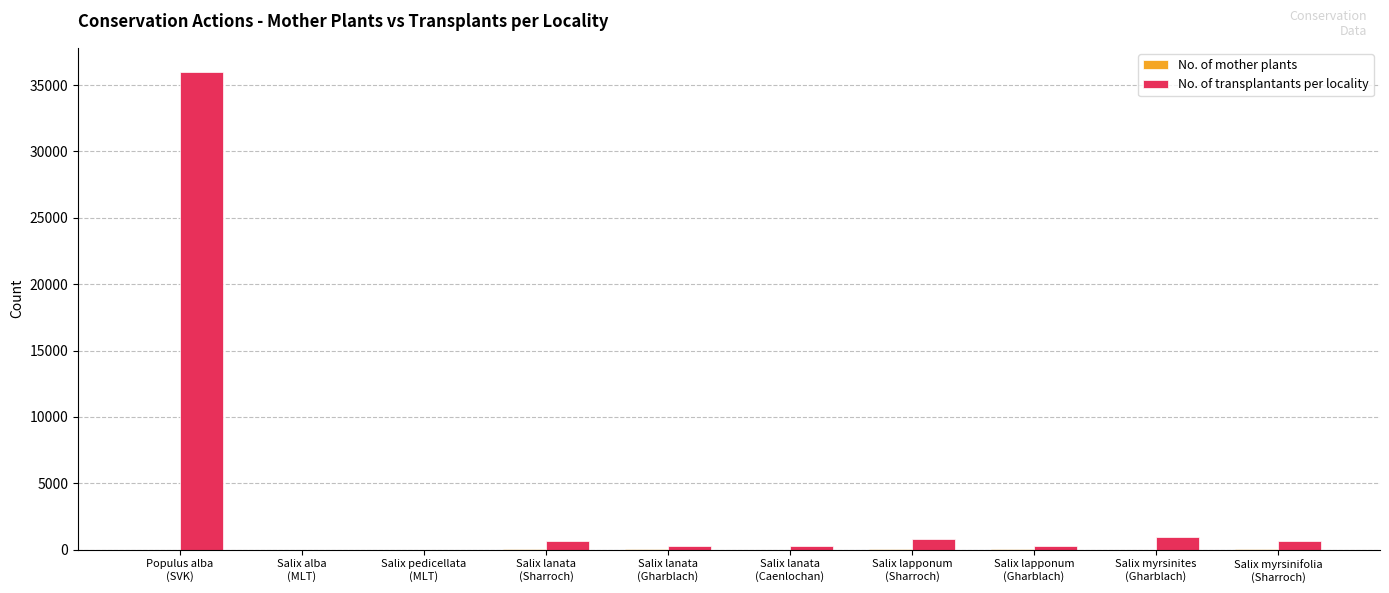

What is the spread (max minus min) of values at Salix lapponum
(Gharblach)?

234